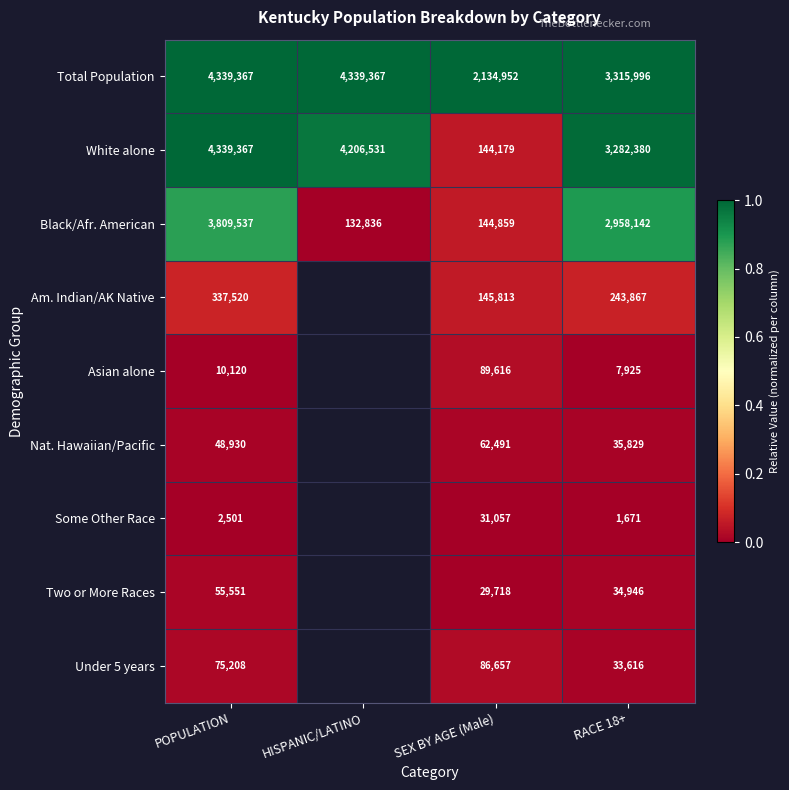

At RACE 18+, list the series in order from smallest to largest.

Some Other Race, Asian alone, Under 5 years, Two or More Races, Nat. Hawaiian/Pacific, Am. Indian/AK Native, Black/Afr. American, White alone, Total Population